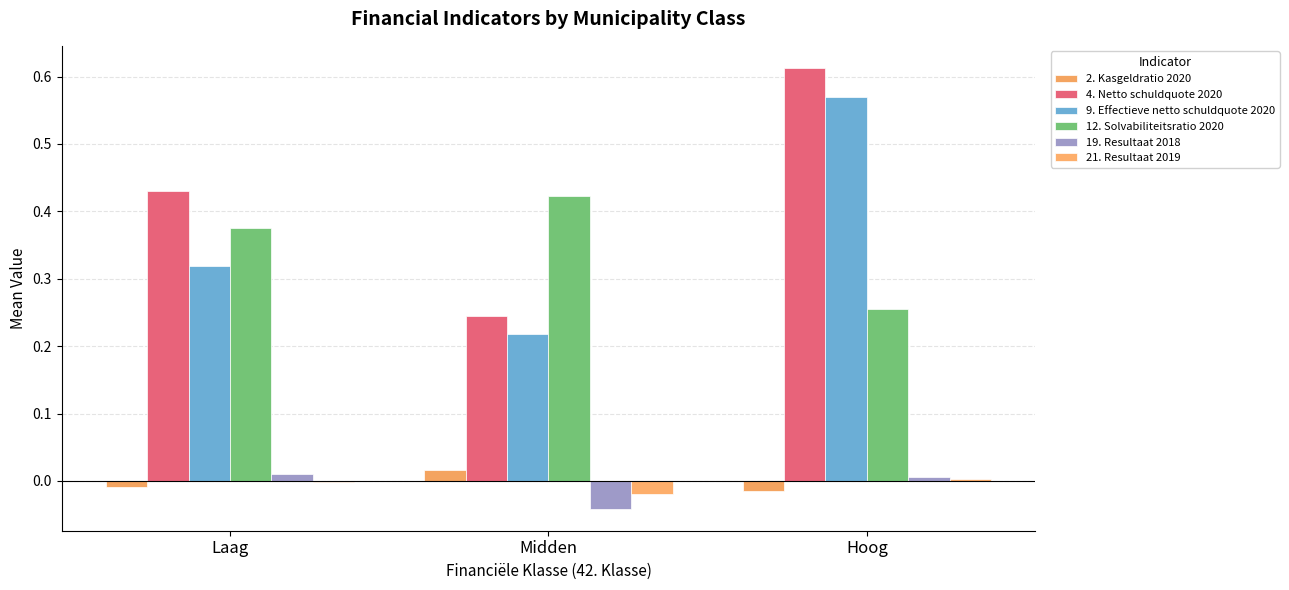

Where is 21. Resultaat 2019 nearest to the value 0?

Laag